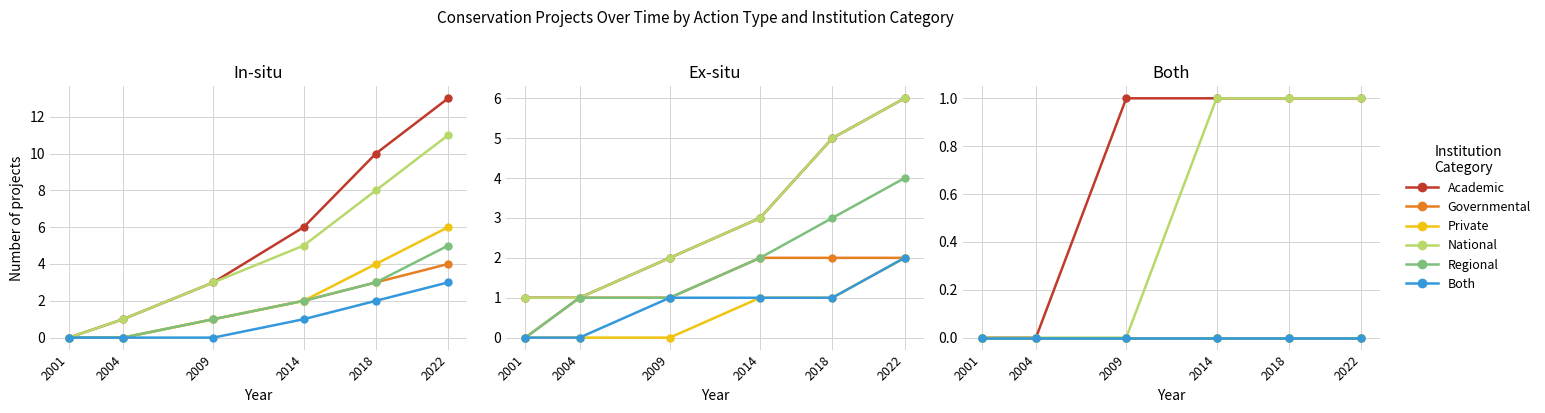

True or false: Private and Governmental cross at least once.

False